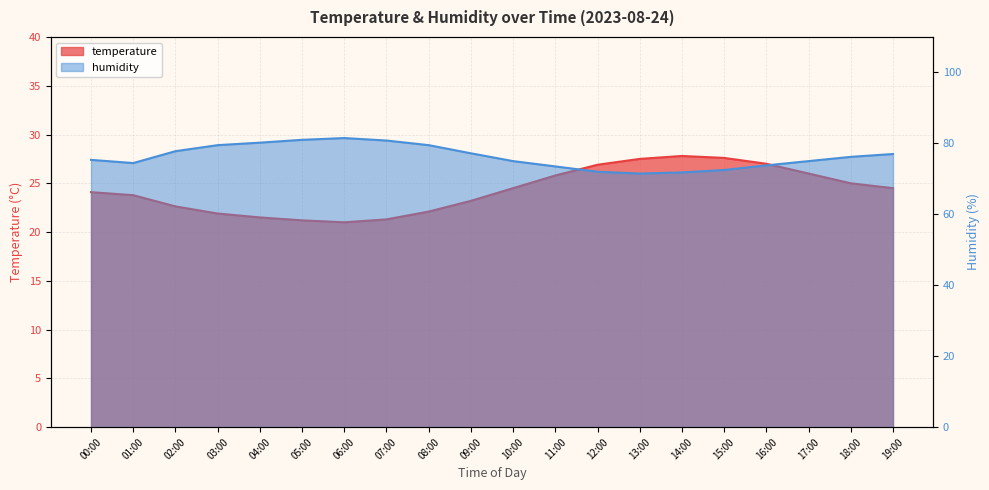

How many lines are shown in the chart?

2